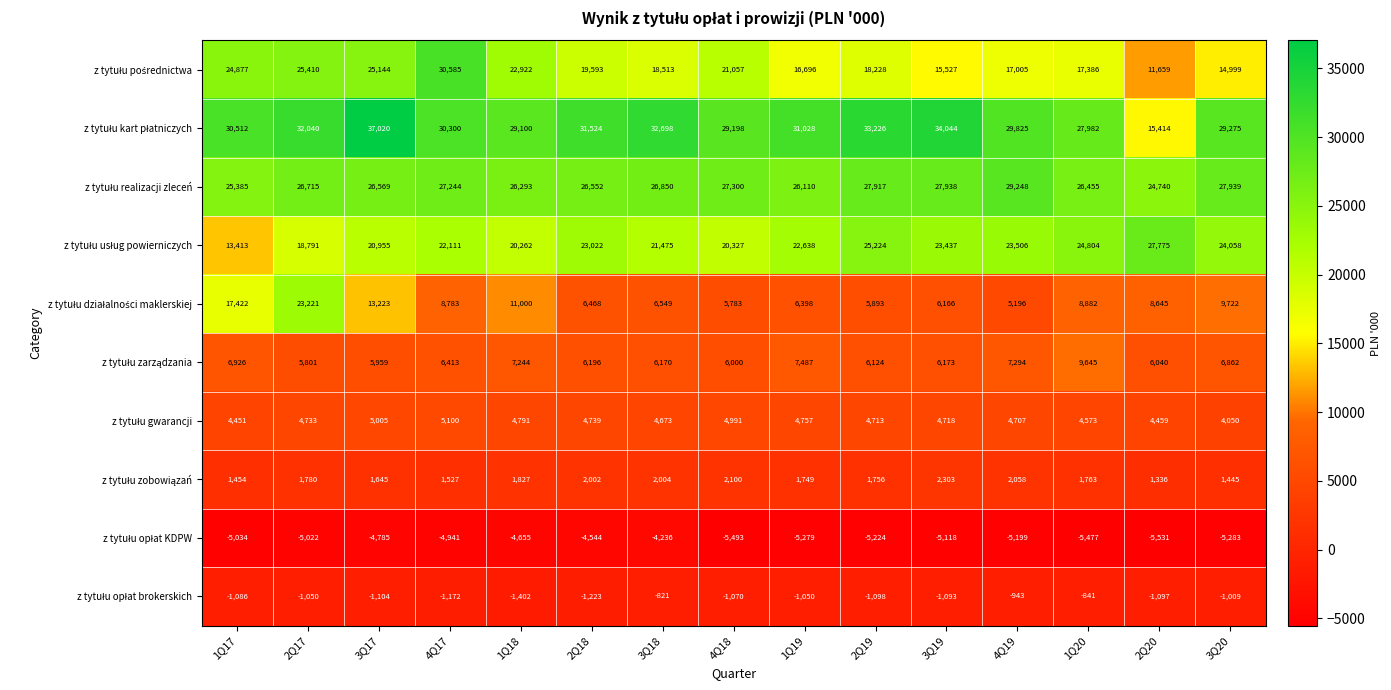

What is the greatest value displayed?

37020